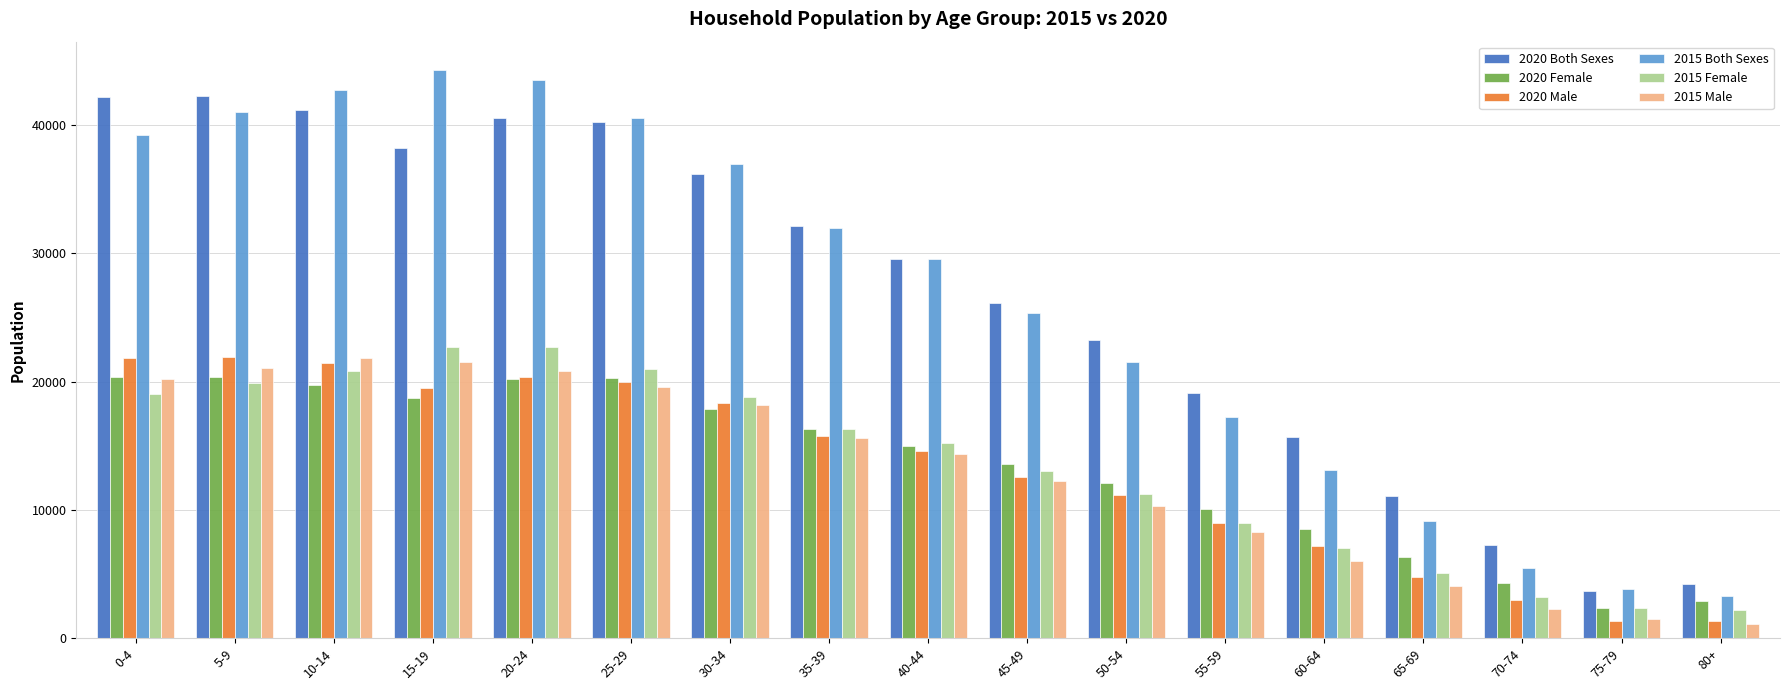

Where is 2020 Male nearest to the value 11611?

50-54